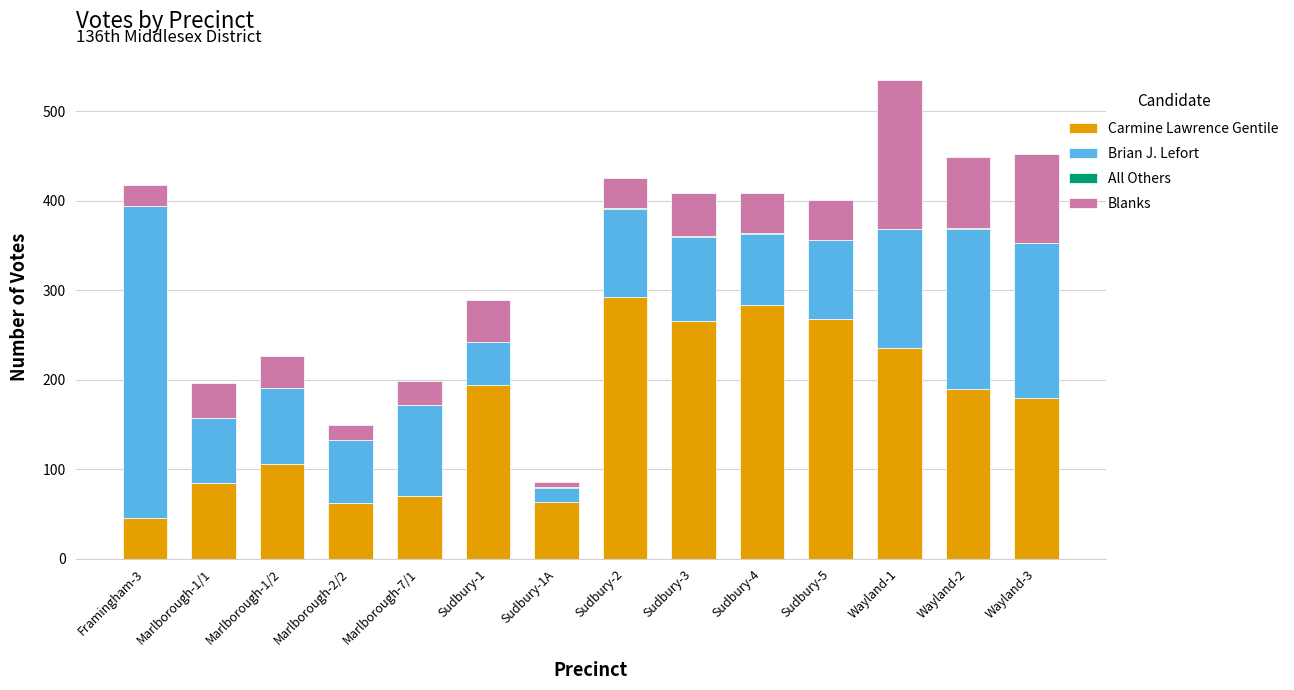

Are the bars horizontal?

No